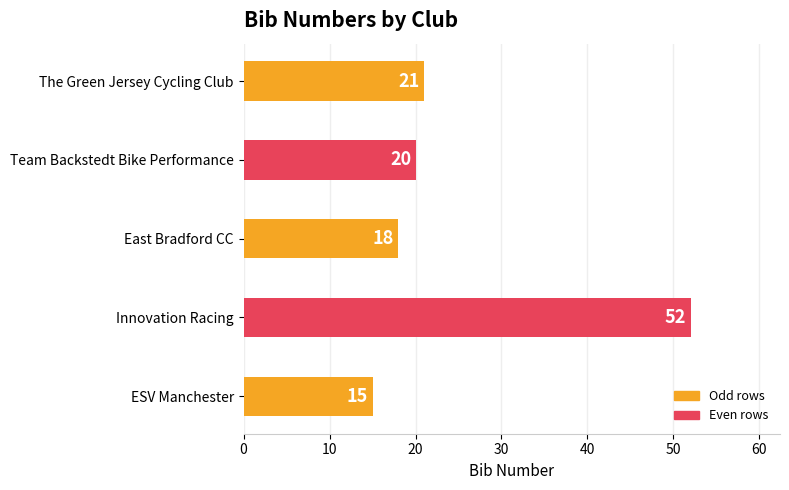

Between Team Backstedt Bike Performance and Innovation Racing, which is larger?

Innovation Racing